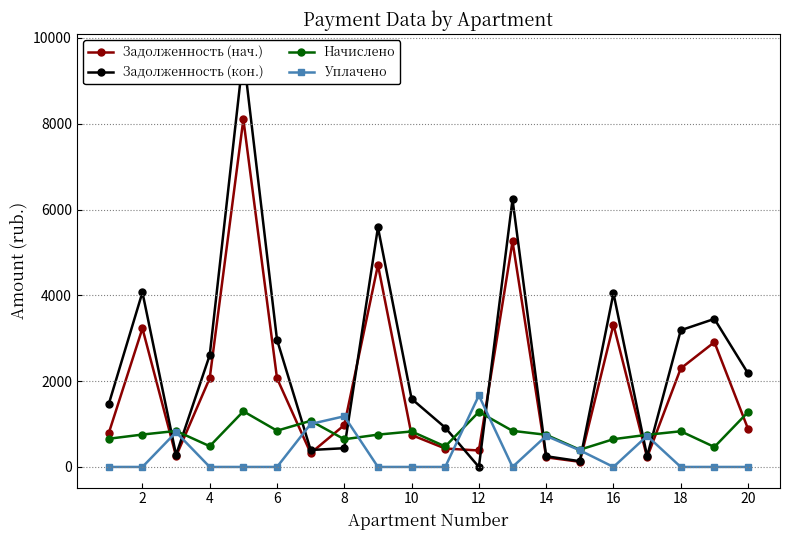

What is the maximum value for Уплачено?

1666.6